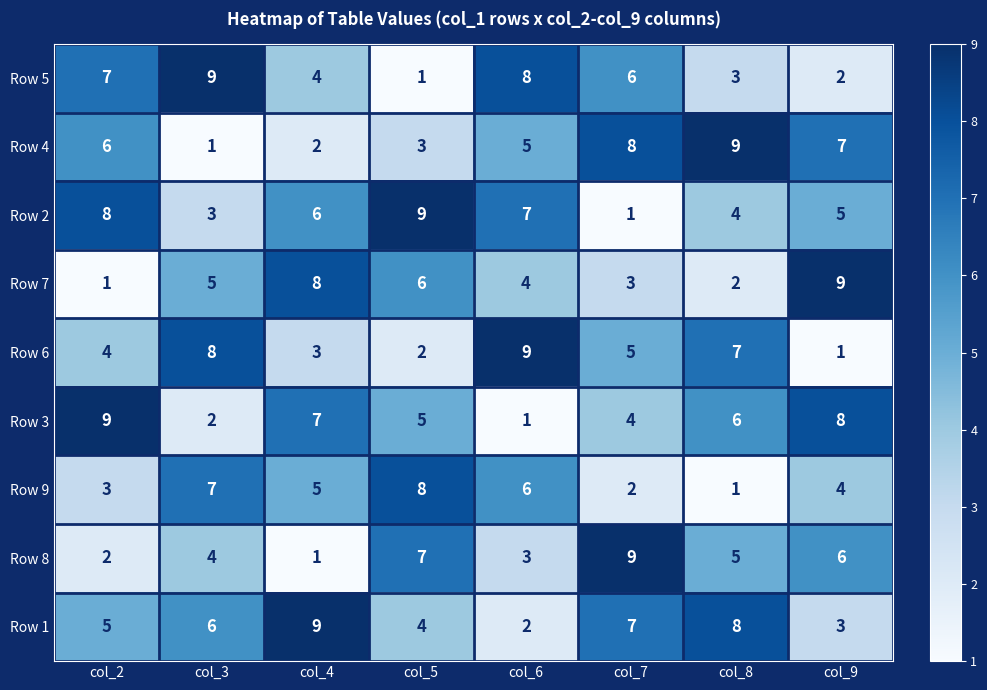

Is it true that Row 5 equals 3 at col_8?

True